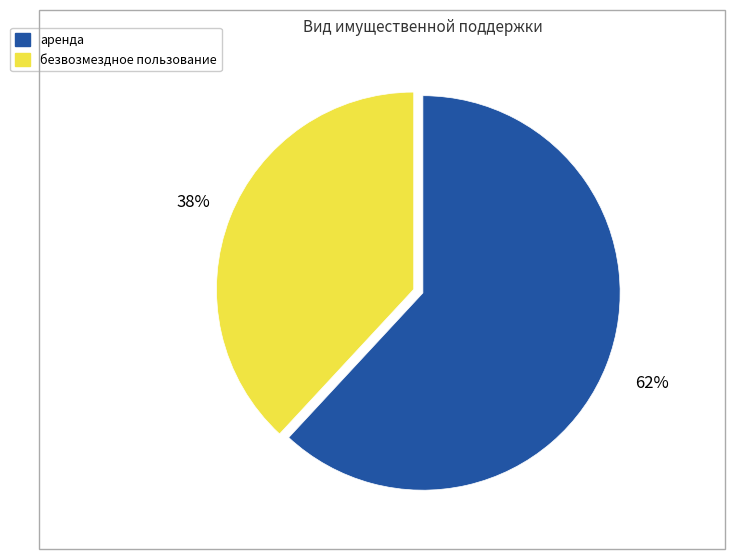

True or false: безвозмездное пользование accounts for 38% of the total.

True